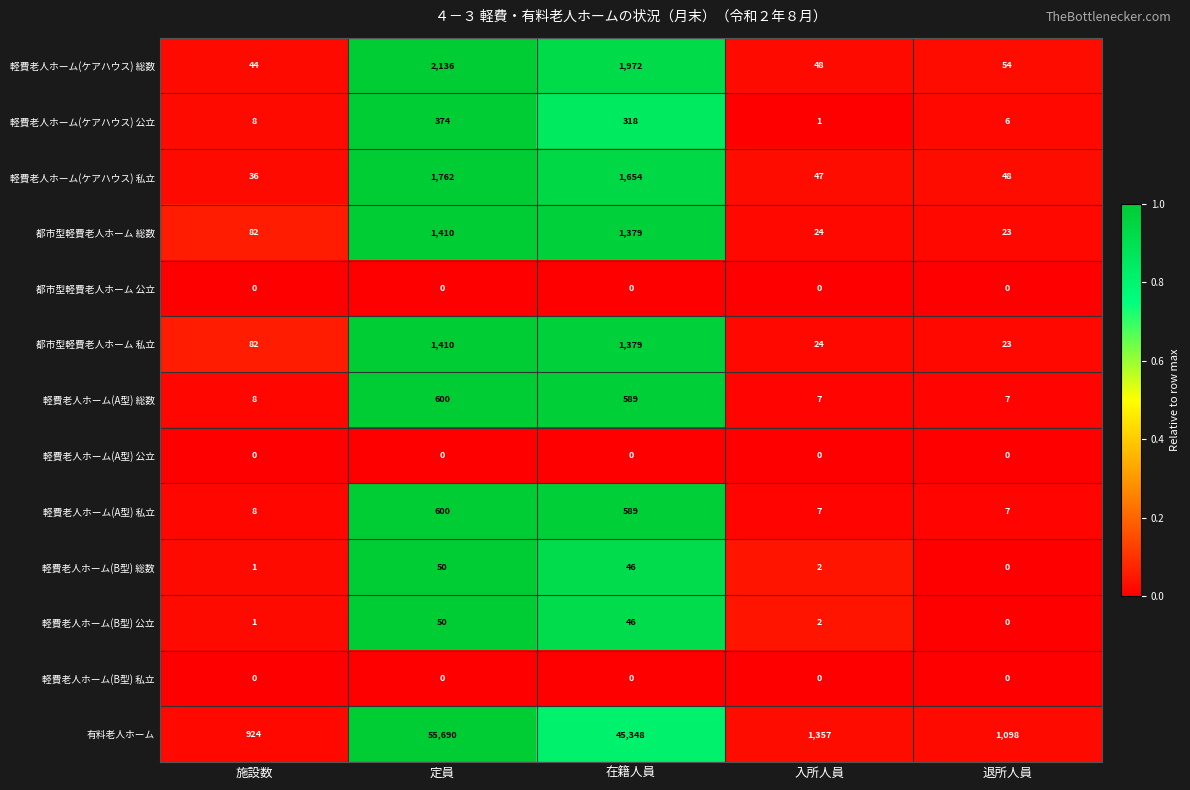

How many data points does each series have?

5